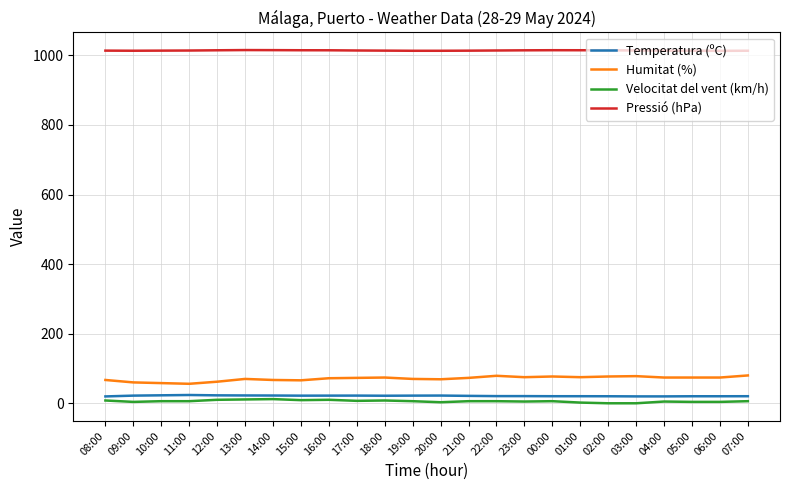

At how many categories does at least one series exceed 280?

24